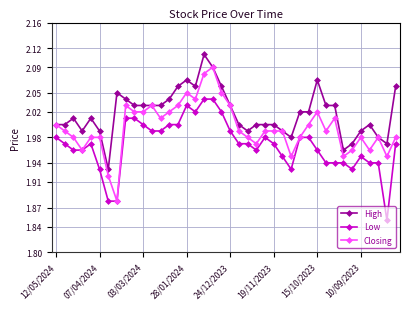

At how many categories does at least one series exceed 1?

40